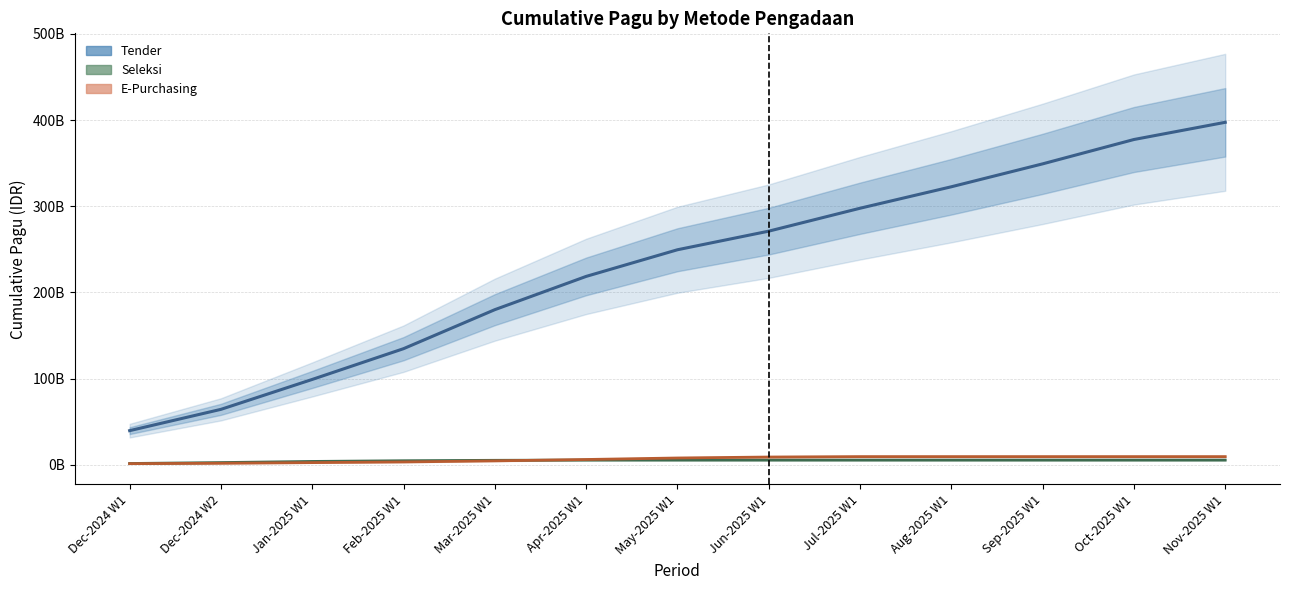

True or false: E-Purchasing and Tender cross at least once.

False